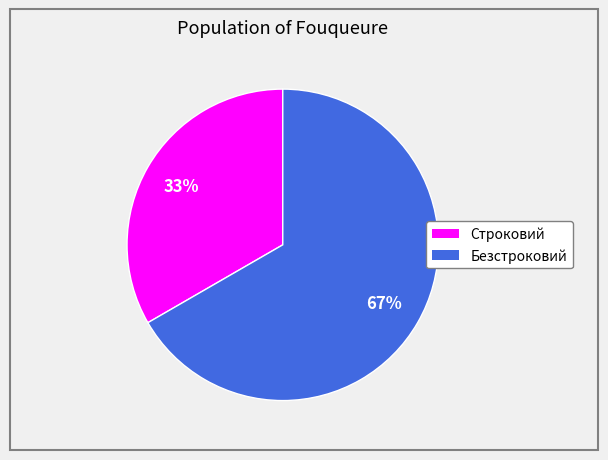

Approximately how many times larger is the value at Безстроковий compared to Строковий?

2.0